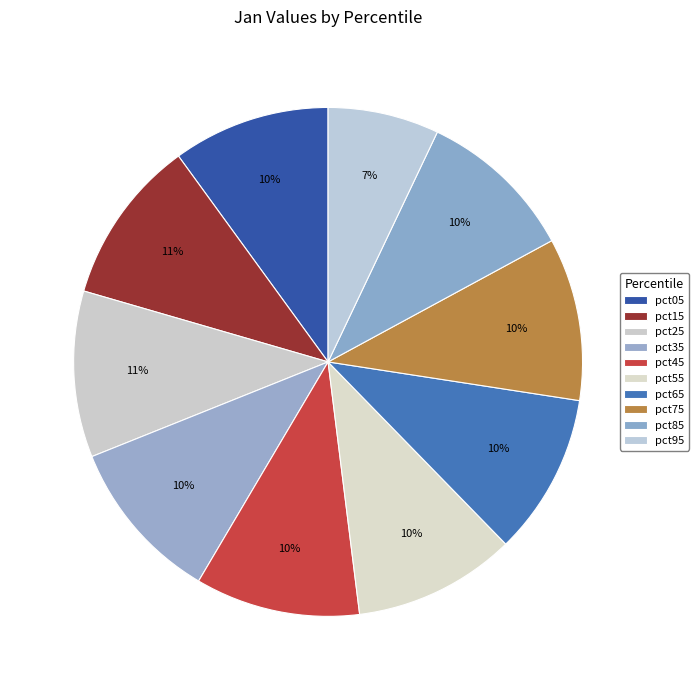

To the nearest percent, what percentage of the pie is pct85?

10%